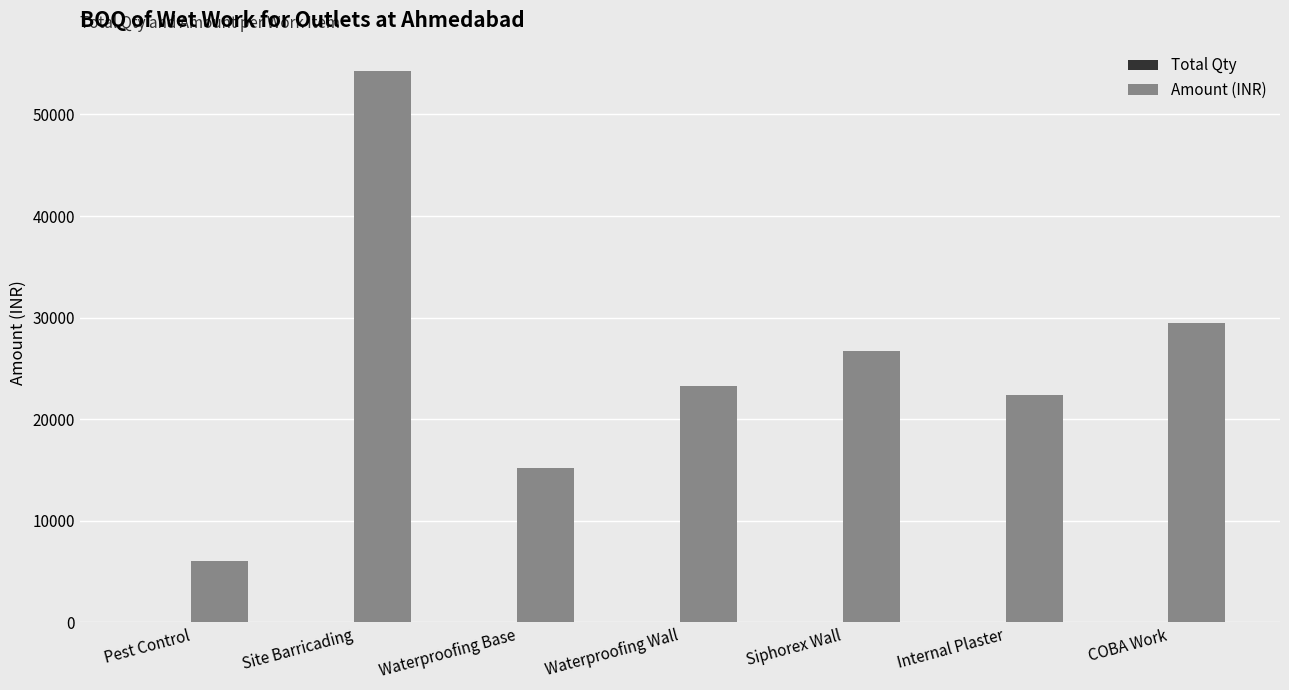

The Amount (INR) series shows 8532.0 at Internal Plaster. True or false?

False